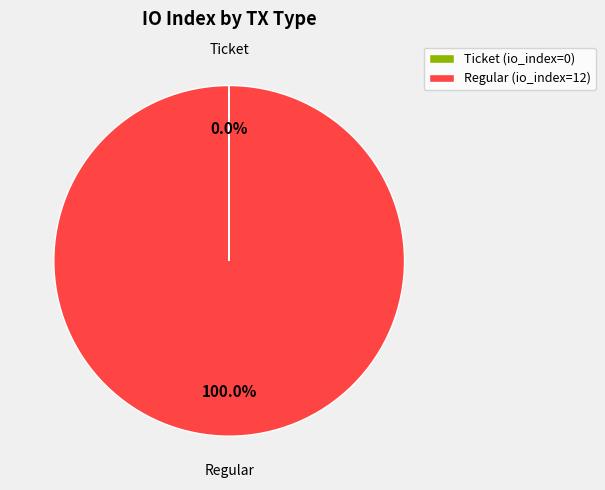

To the nearest percent, what is the difference between the largest and smallest slice percentages?

100%